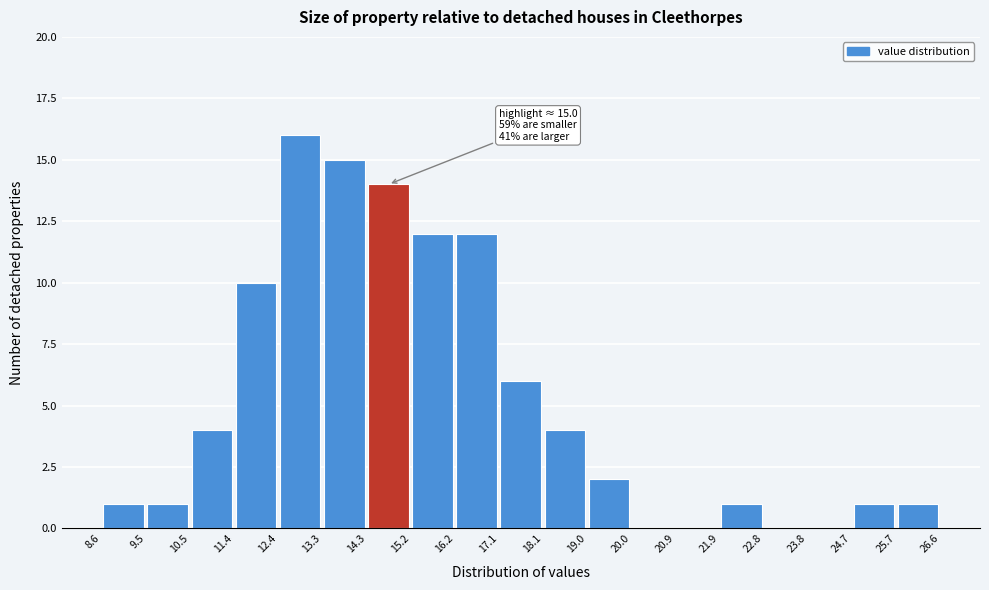

Over which range of the x-axis is the bar tallest?

12.4 to 13.3